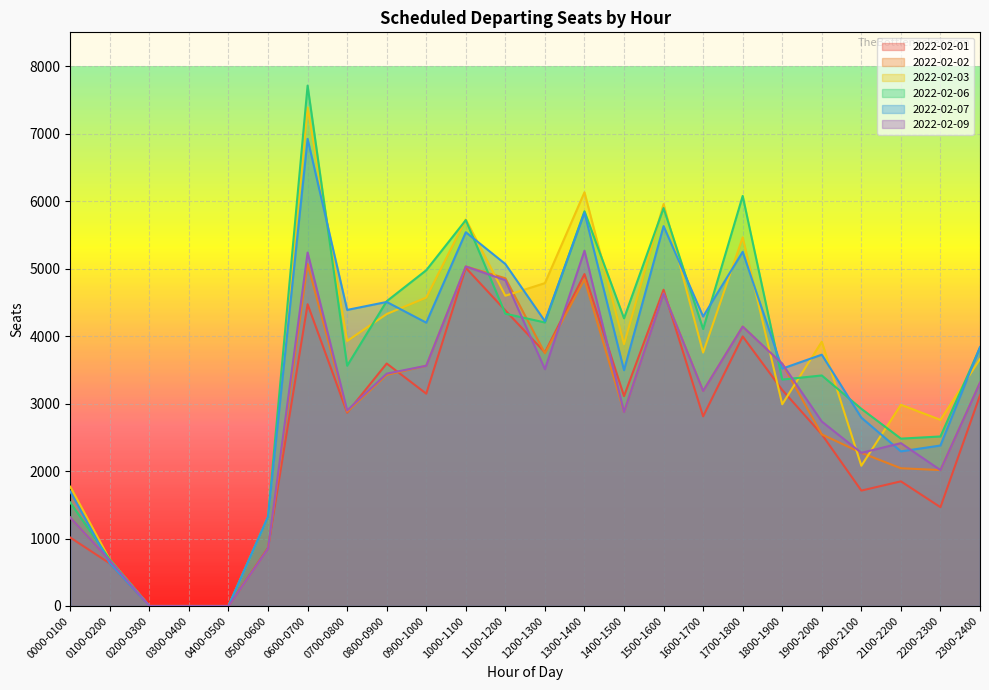

Does the chart display data point markers on the line(s)?

No